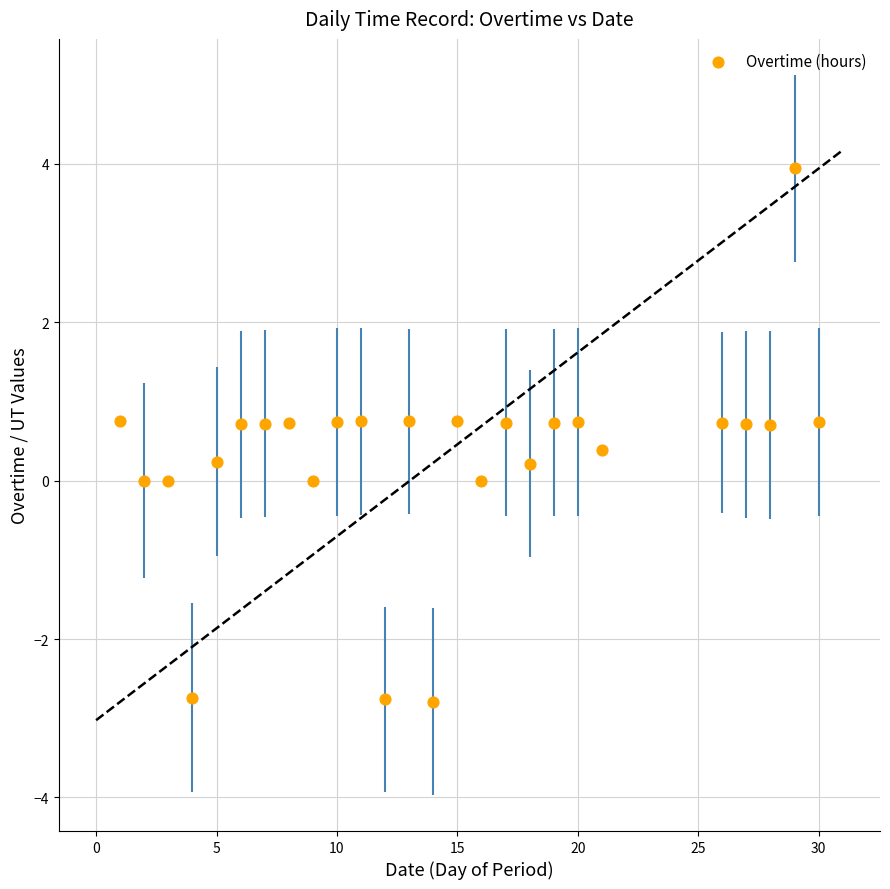

What is the range of Y values (max minus min)?

6.7